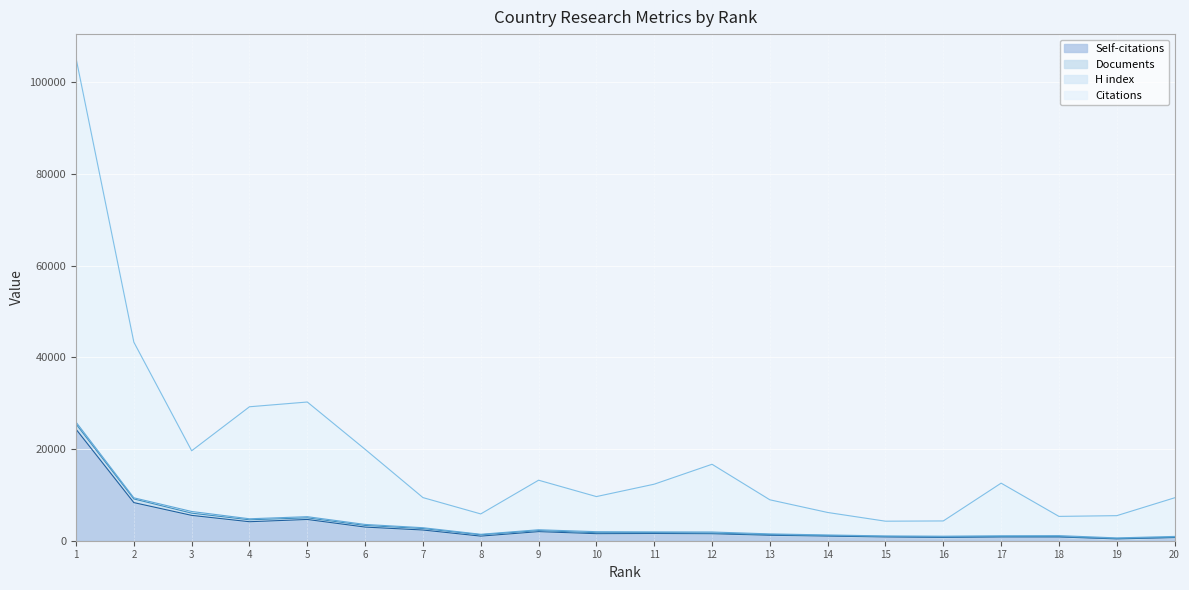

What is the minimum value for Self-citations?

396